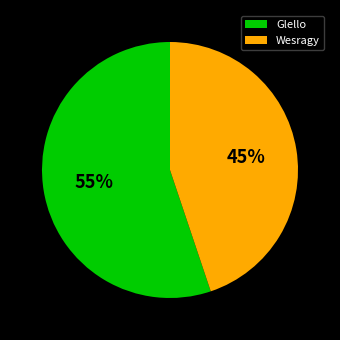

True or false: Glello accounts for 41% of the total.

False